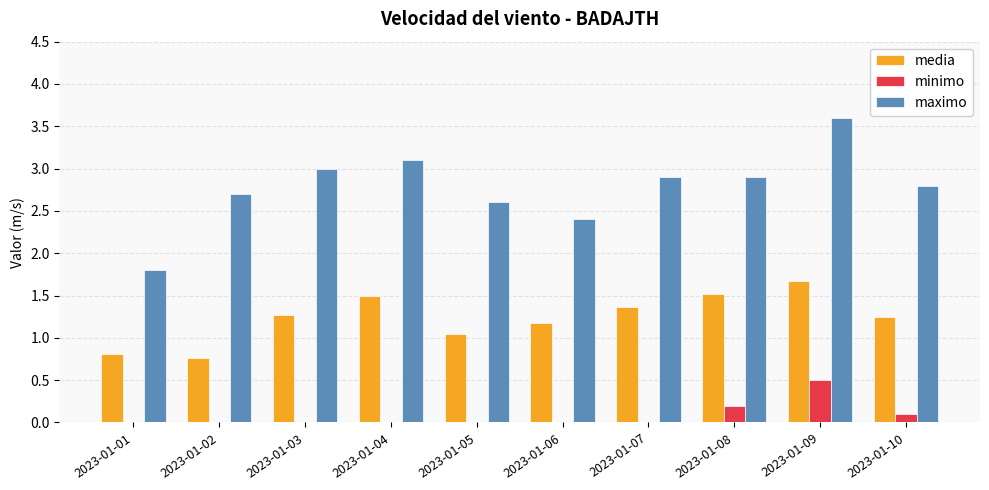

What is the sum of the maximo values at 2023-01-01 and 2023-01-08?

4.7